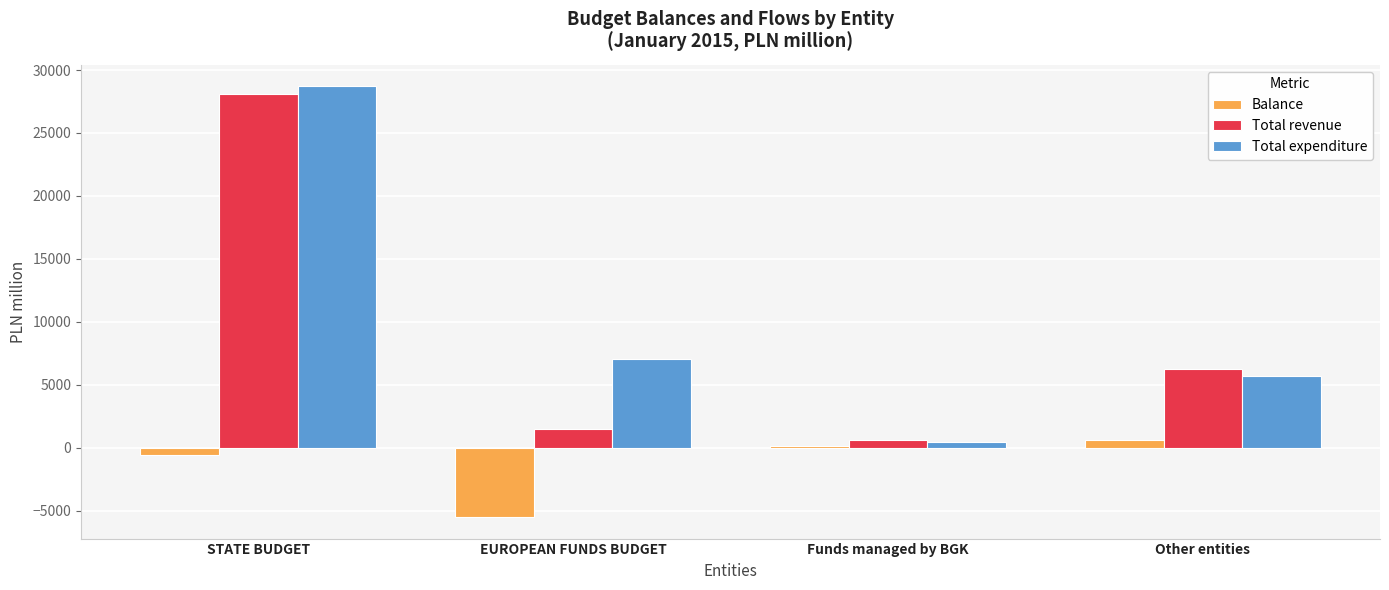

What position from the left is EUROPEAN FUNDS BUDGET?

2